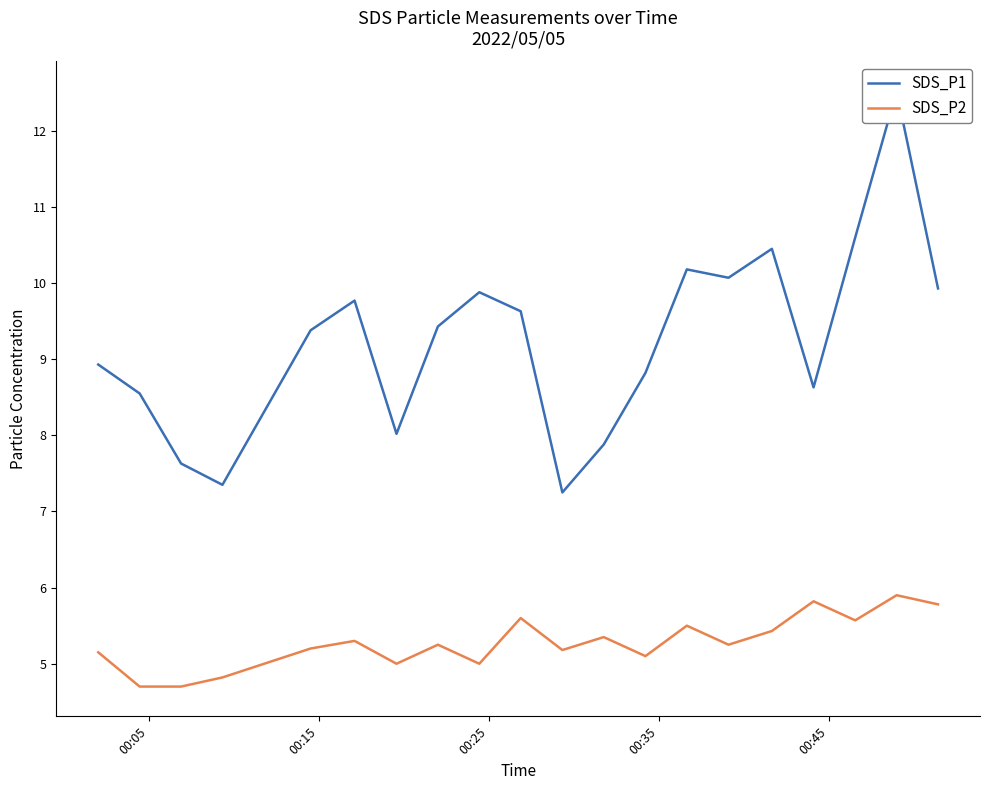

Is the value of SDS_P2 at 10 greater than the value of SDS_P1 at 12?

No